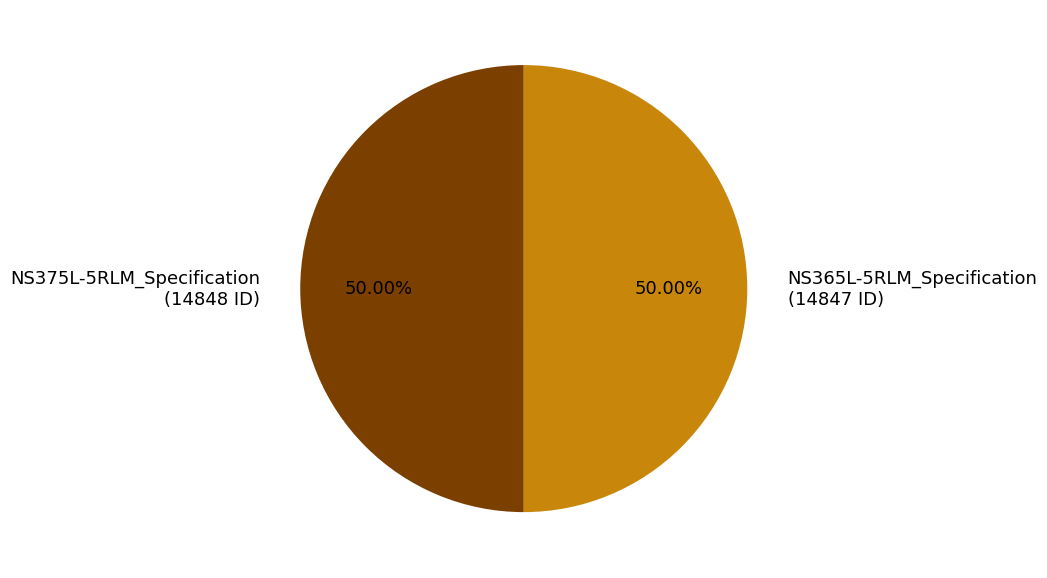

Combined, do NS365L-5RLM_Specification (14847 ID) and NS375L-5RLM_Specification (14848 ID) account for over 50%?

Yes